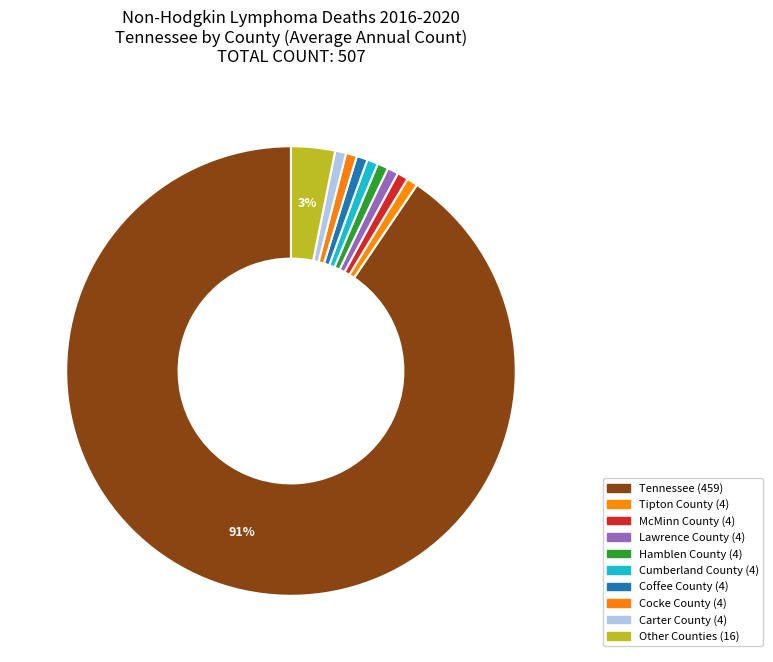

How many segments does this pie chart have?

10